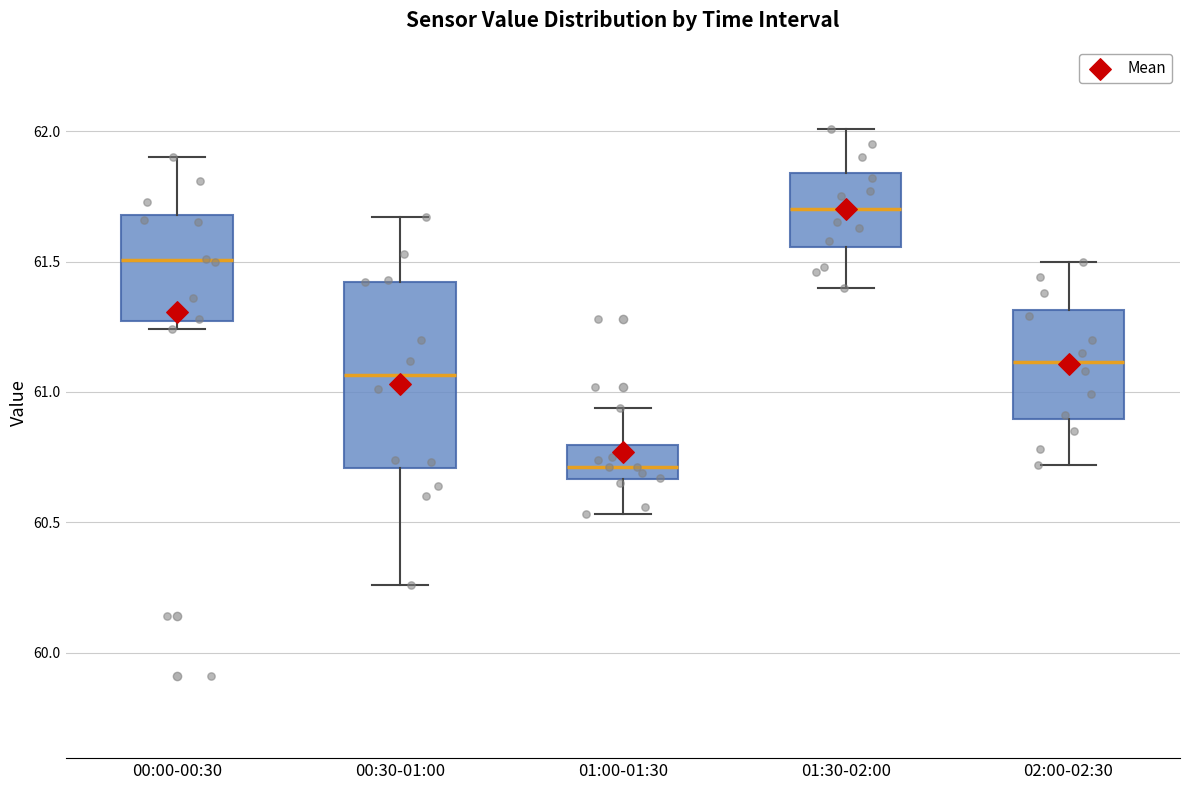

Reading left to right, read every box against the y-axis: the position of its median line, the range the box covers, and the ends of its whiskers. The values are not printed on the chart, so give them approximately, as read against the axis.

00:00-00:30: median 61.50, box 61.25 to 61.70, whiskers 61.25 (just below the box's lower edge) to 61.90
00:30-01:00: median 61.05, box 60.70 to 61.40, whiskers 60.25 to 61.65
01:00-01:30: median 60.70, box 60.65 to 60.80, whiskers 60.55 to 60.95
01:30-02:00: median 61.70, box 61.55 to 61.85, whiskers 61.40 to 62.00
02:00-02:30: median 61.10, box 60.90 to 61.30, whiskers 60.70 to 61.50